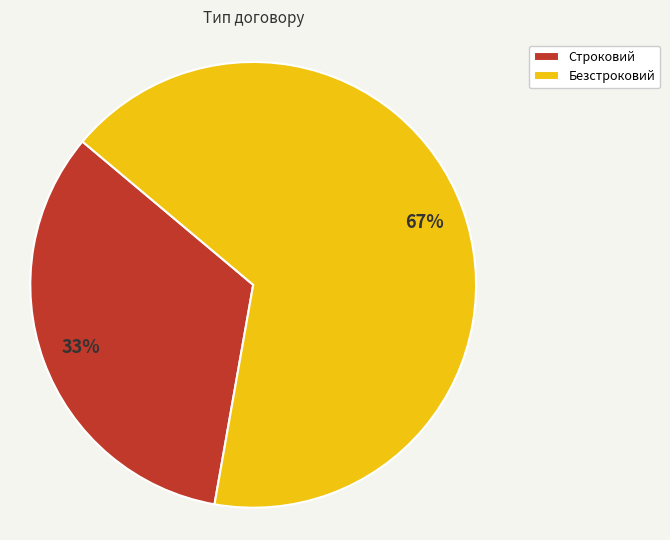

Which category has the biggest portion of the pie?

Безстроковий